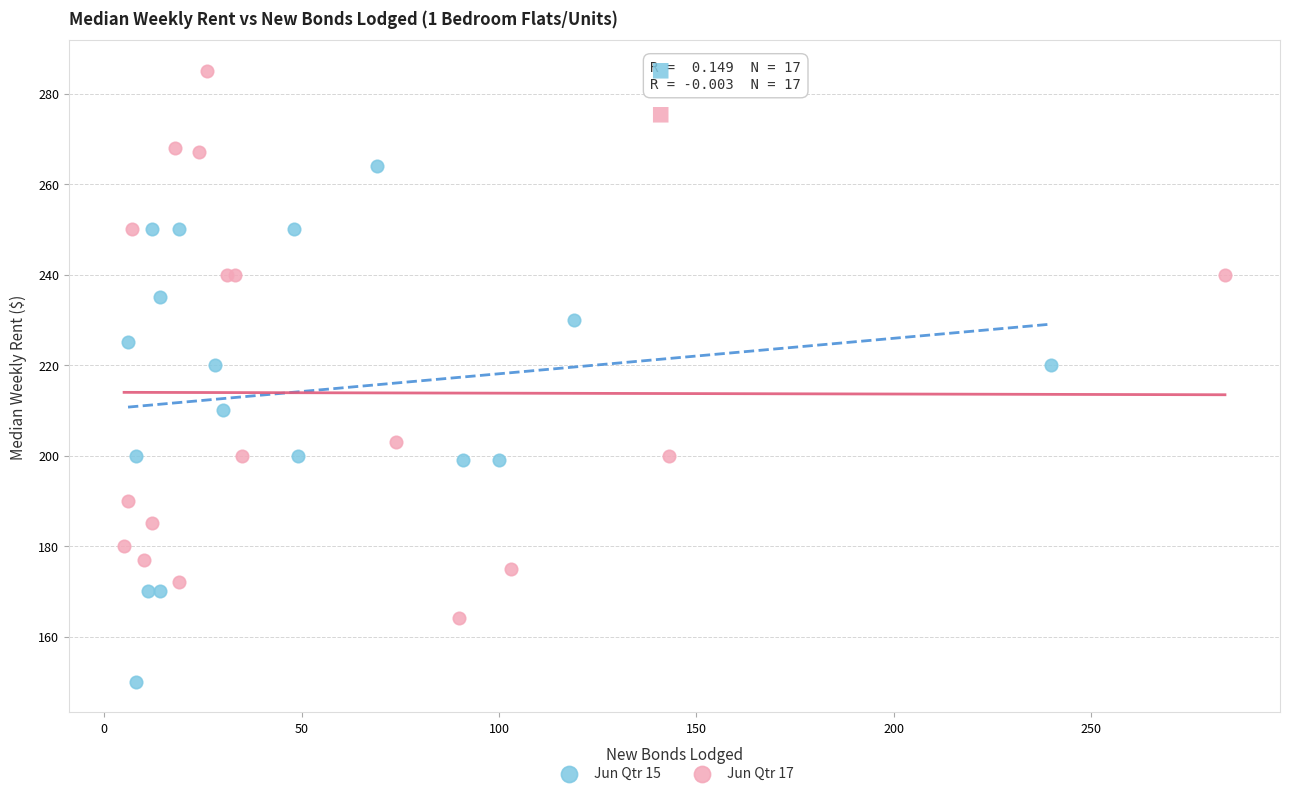

Which series contains the lowest Y value?

Jun Qtr 15